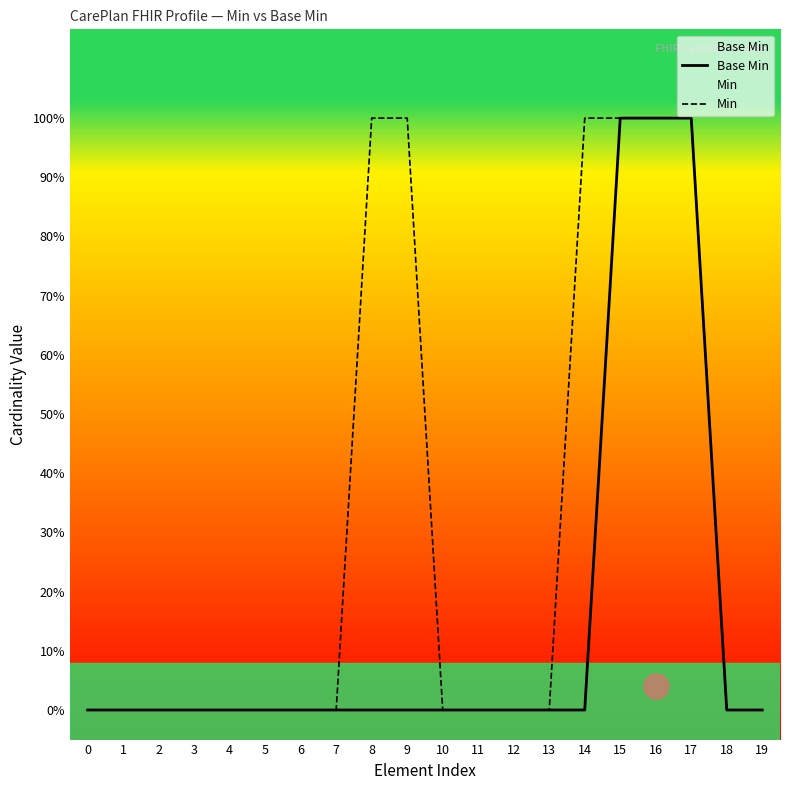

Reading left to right, list all the values displayed in this chart.

Base Min: 0	0	0	0	0	0	0	0	0	0	0	0	0	0	0	1	1	1	0	0
Min: 0	0	0	0	0	0	0	0	1	1	0	0	0	0	1	1	1	1	0	0